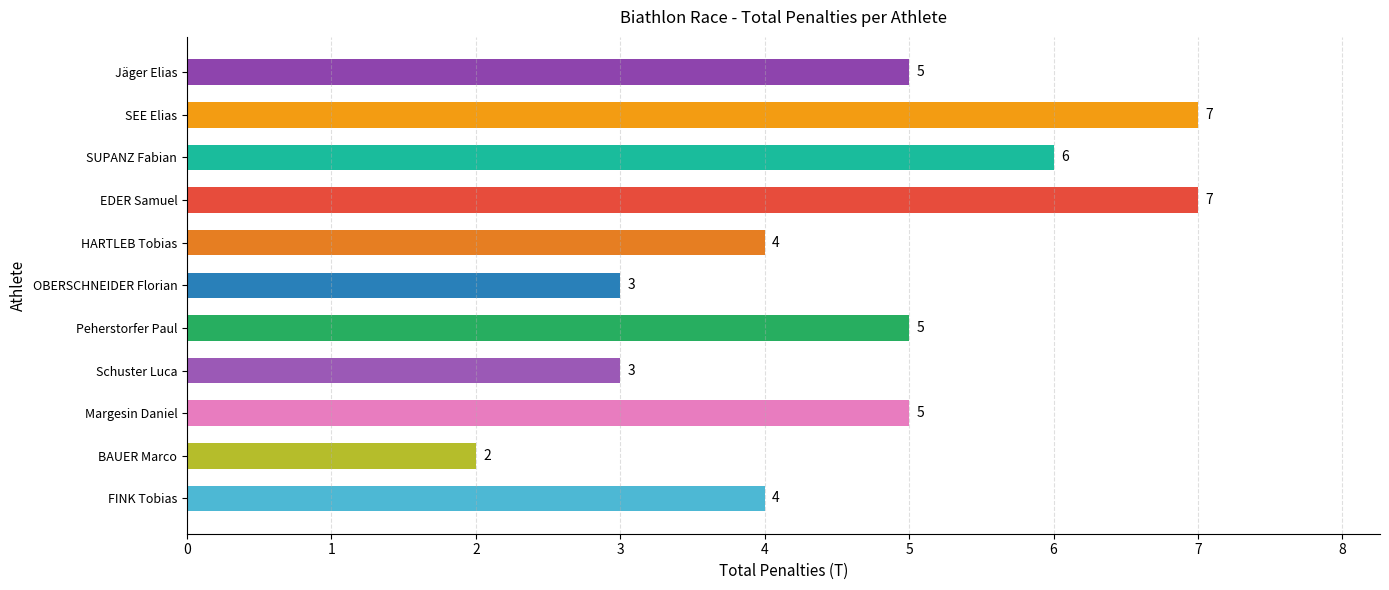

The value at EDER Samuel is 13. True or false?

False